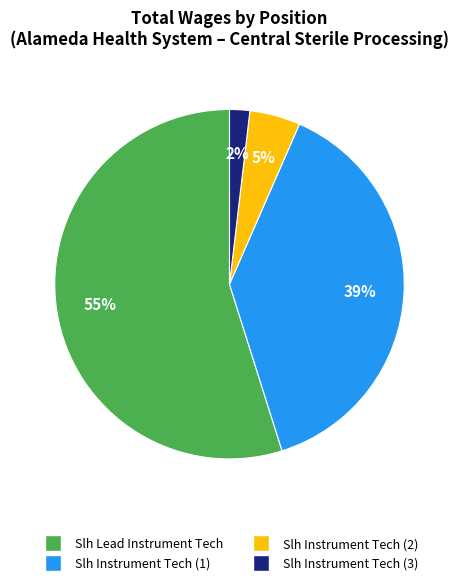

To the nearest percent, what is the average slice percentage?

25%